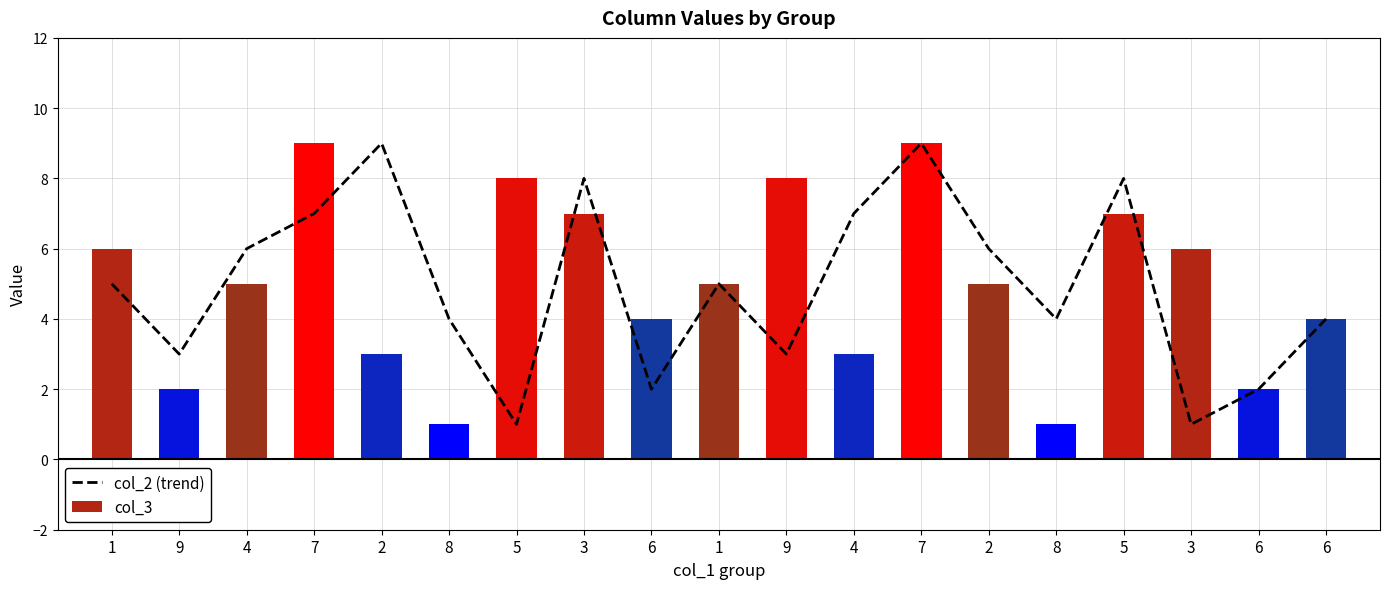

What is the difference between the second highest and second lowest values?

8